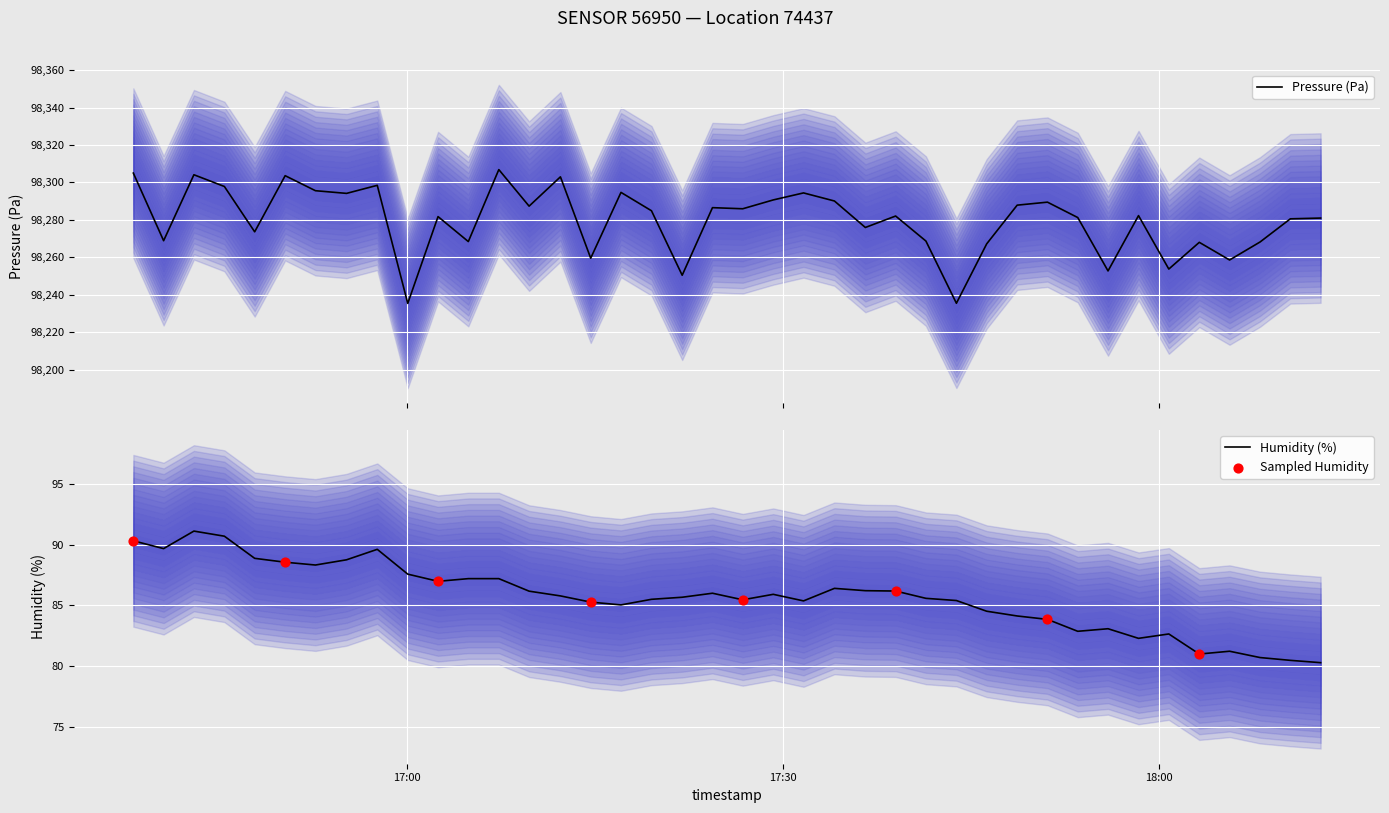

Which series reaches the minimum Y coordinate?

humidity